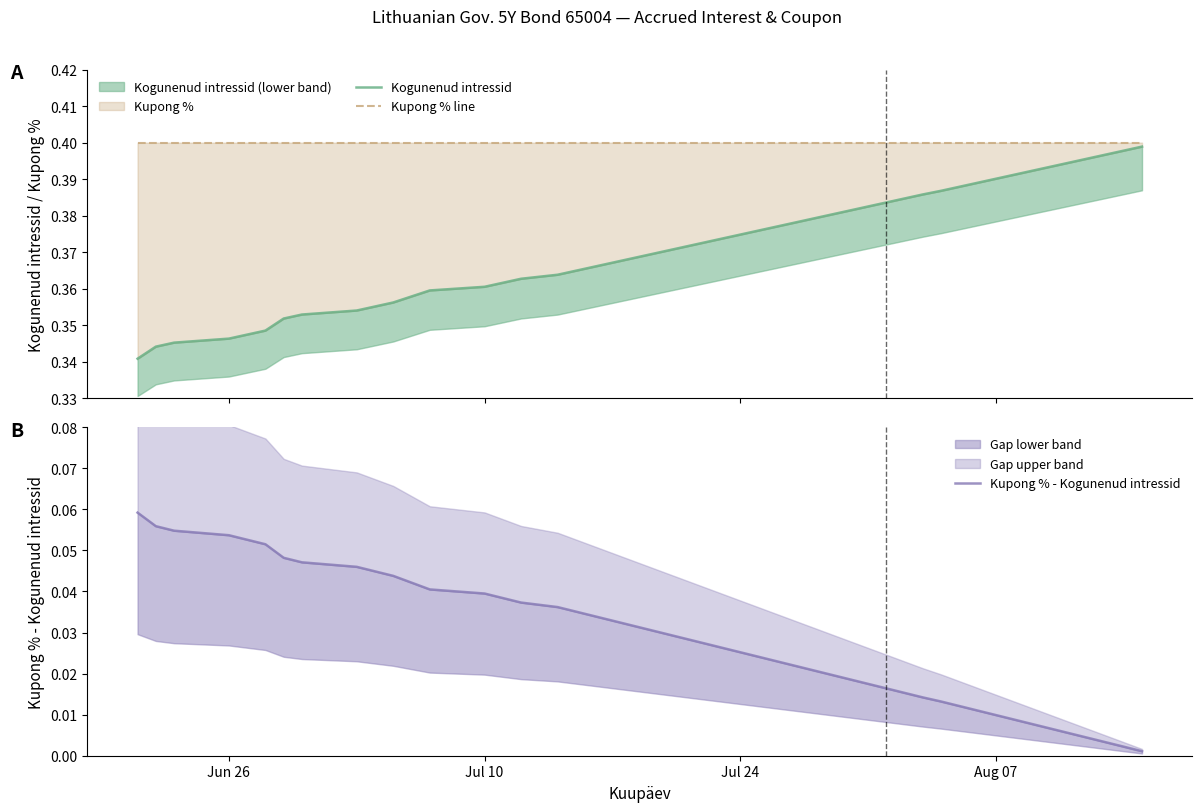

How many data points does each series have?

38